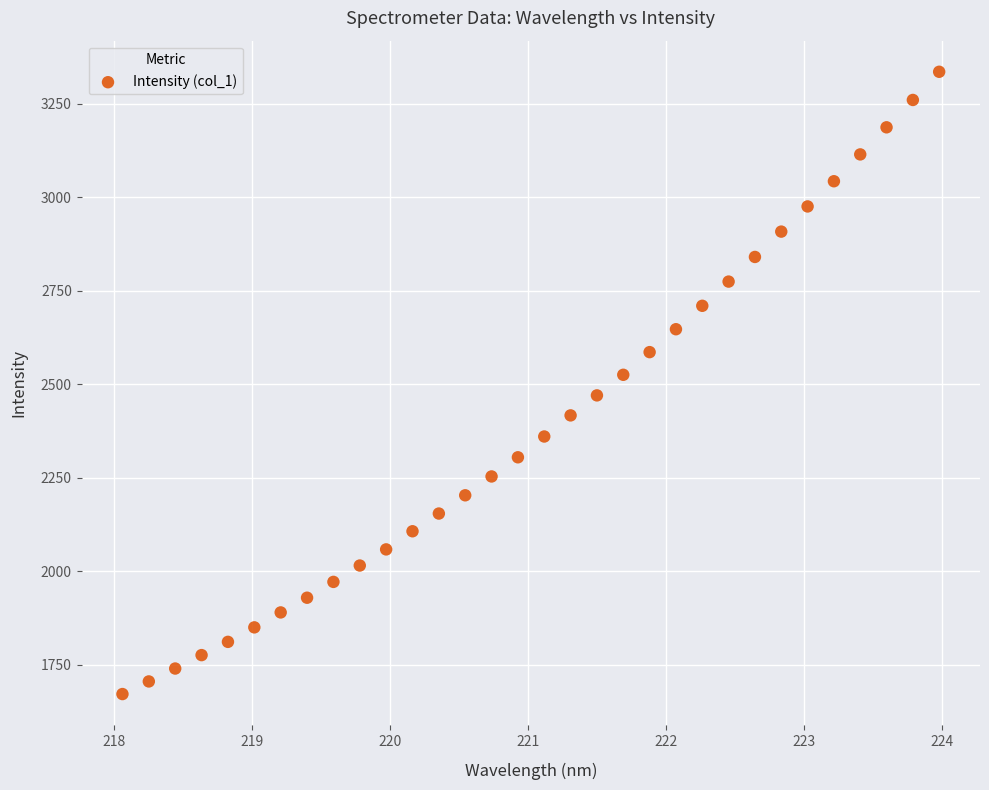

What is the range of Y values (max minus min)?

1663.5